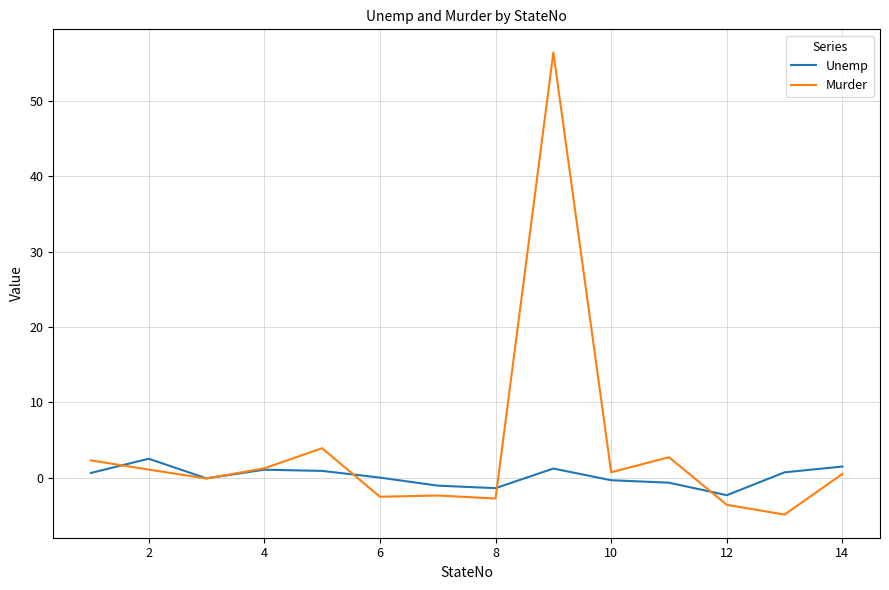

Which series has the largest total across all categories?

Murder